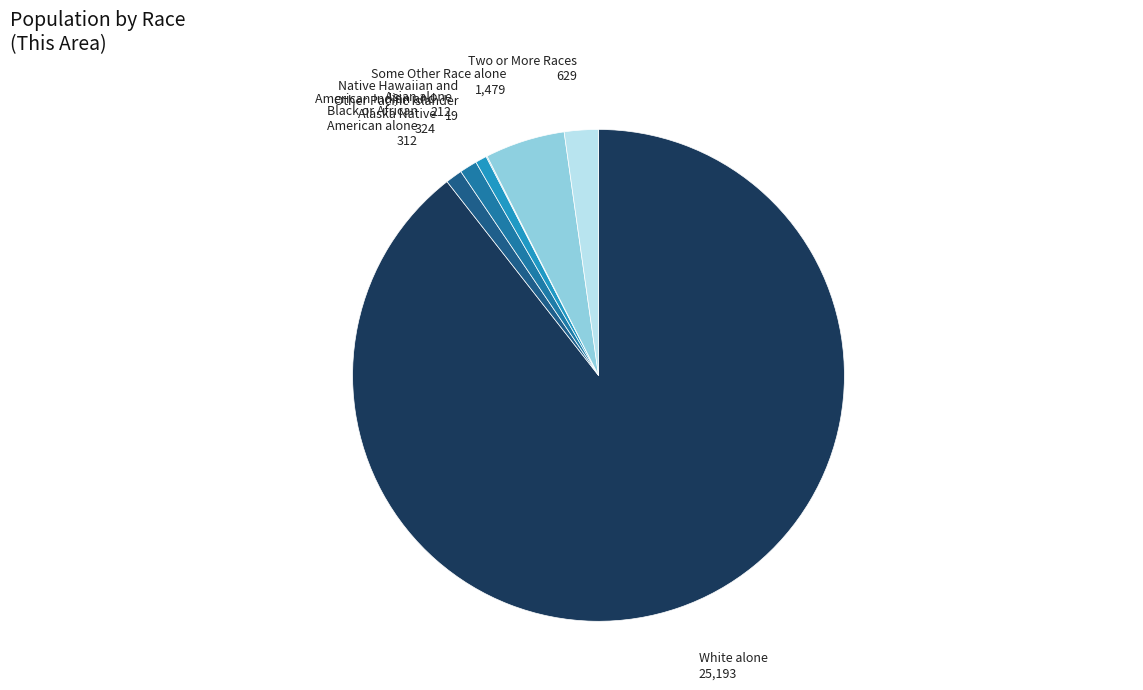

Is there any slice that represents more than half of the pie?

Yes